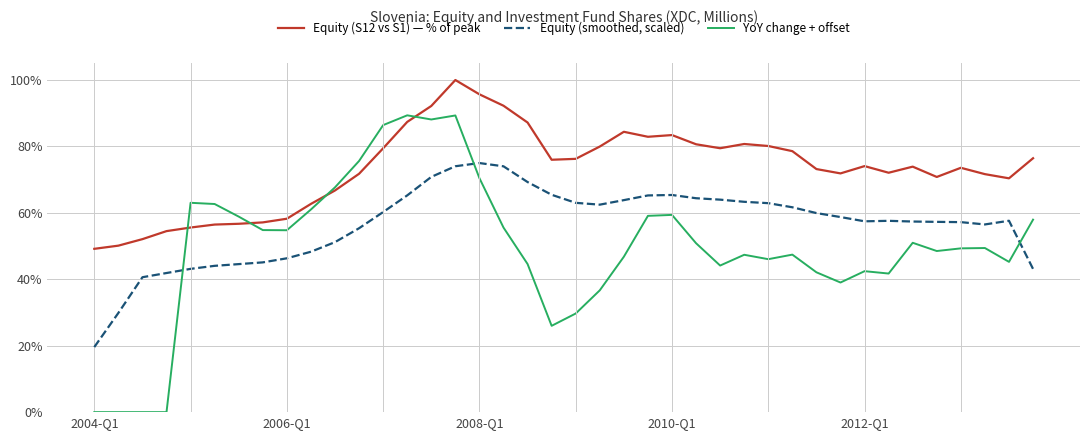

What is the maximum value shown in the chart?

1.0